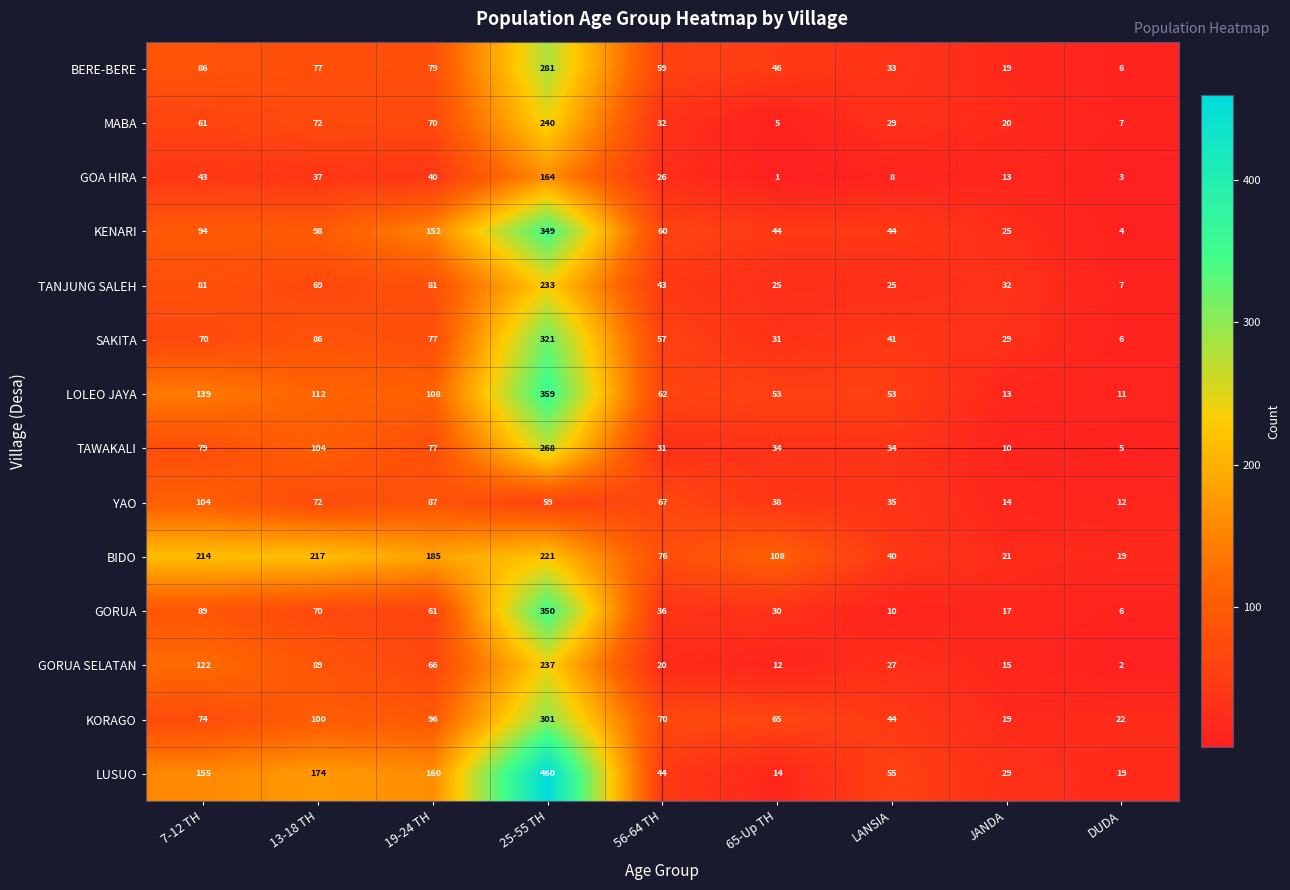

What is the total value across all series at 13-18 TH?

1377